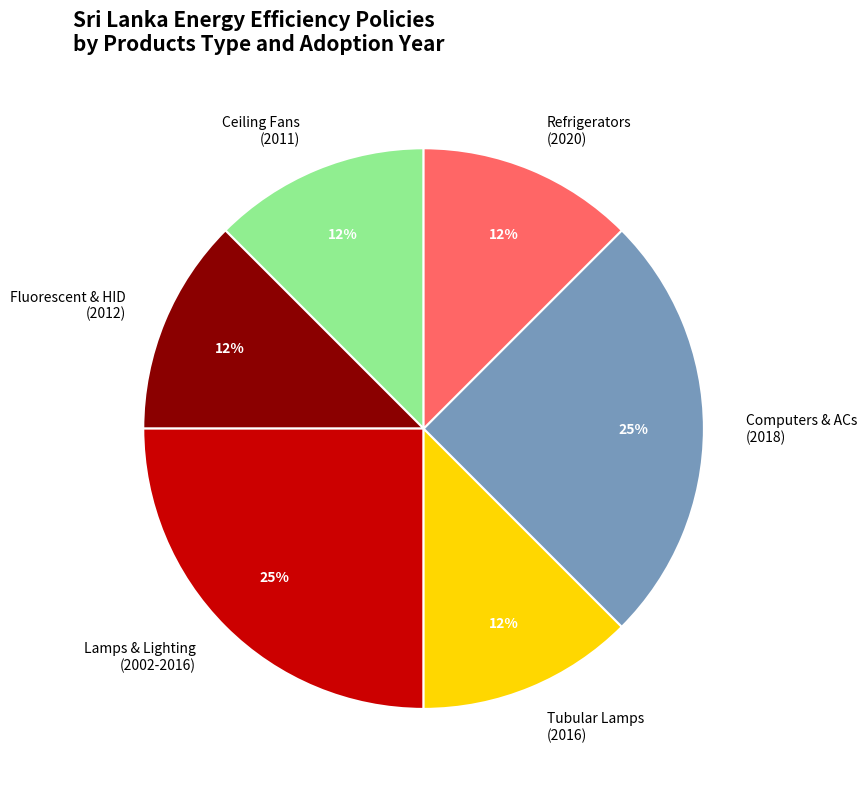

How many segments does this pie chart have?

6